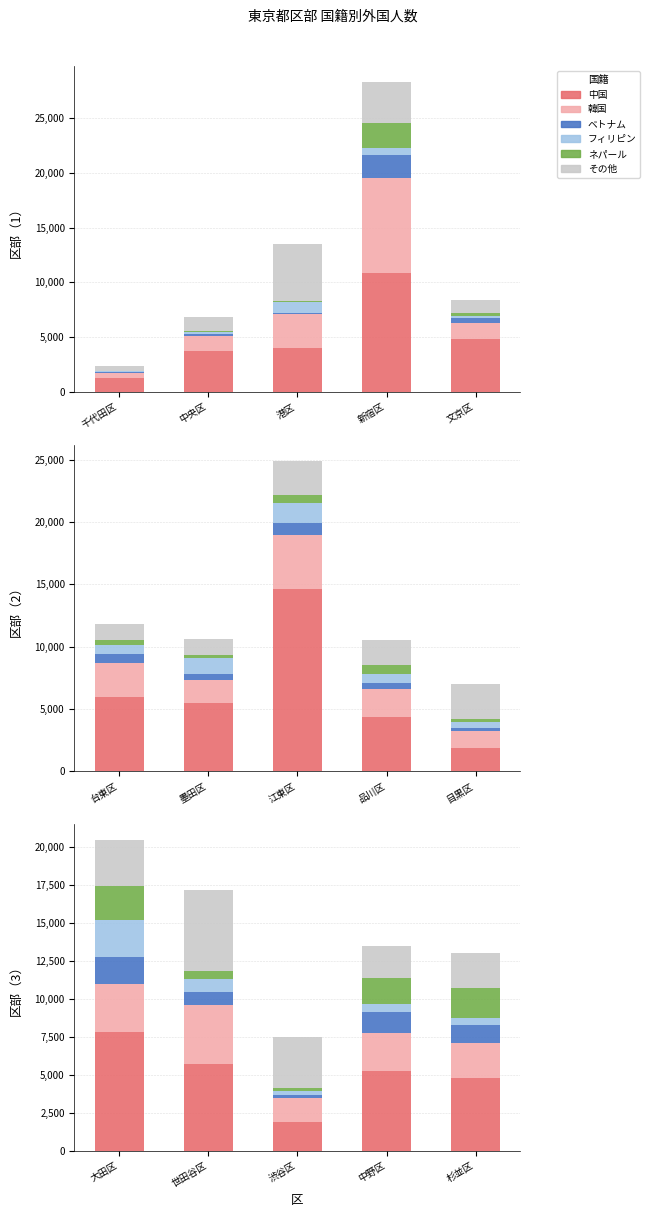

Rank the series by their maximum value, from highest to lowest.

中国, その他, 韓国, フィリピン, ネパール, ベトナム